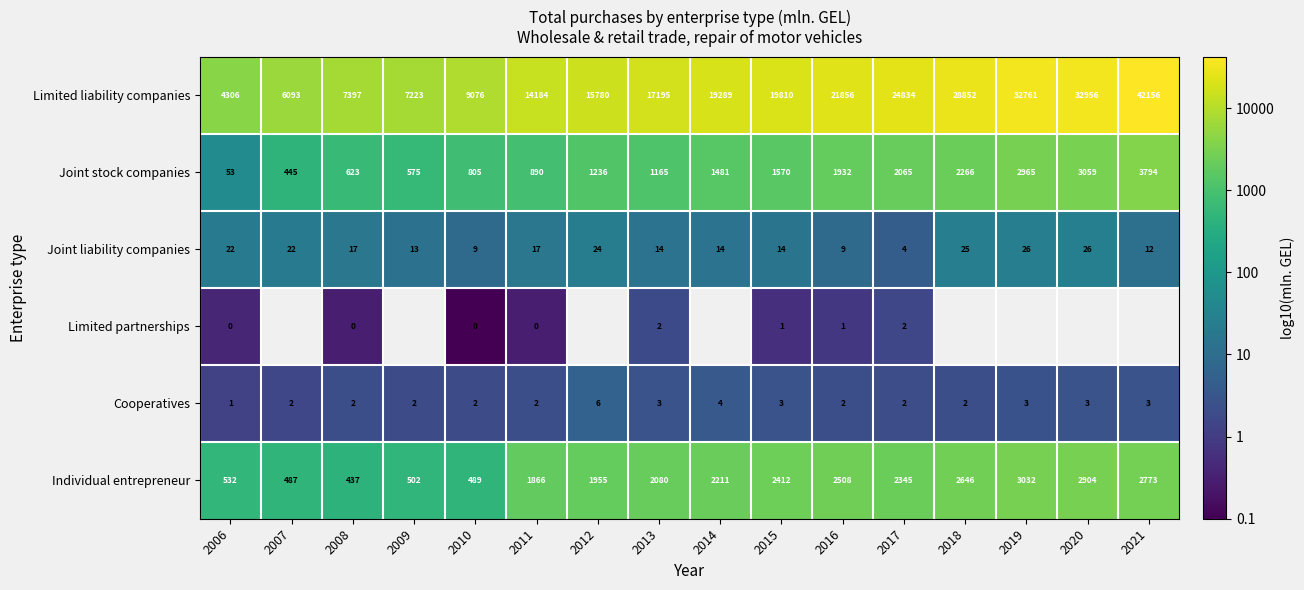

Is the value of Joint stock companies at 2014 greater than the value of Joint liability companies at 2011?

Yes